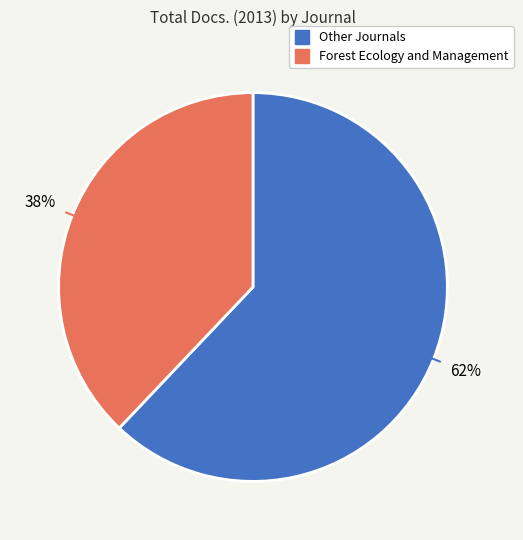

To the nearest percent, what is the difference between the largest and smallest slice percentages?

24%